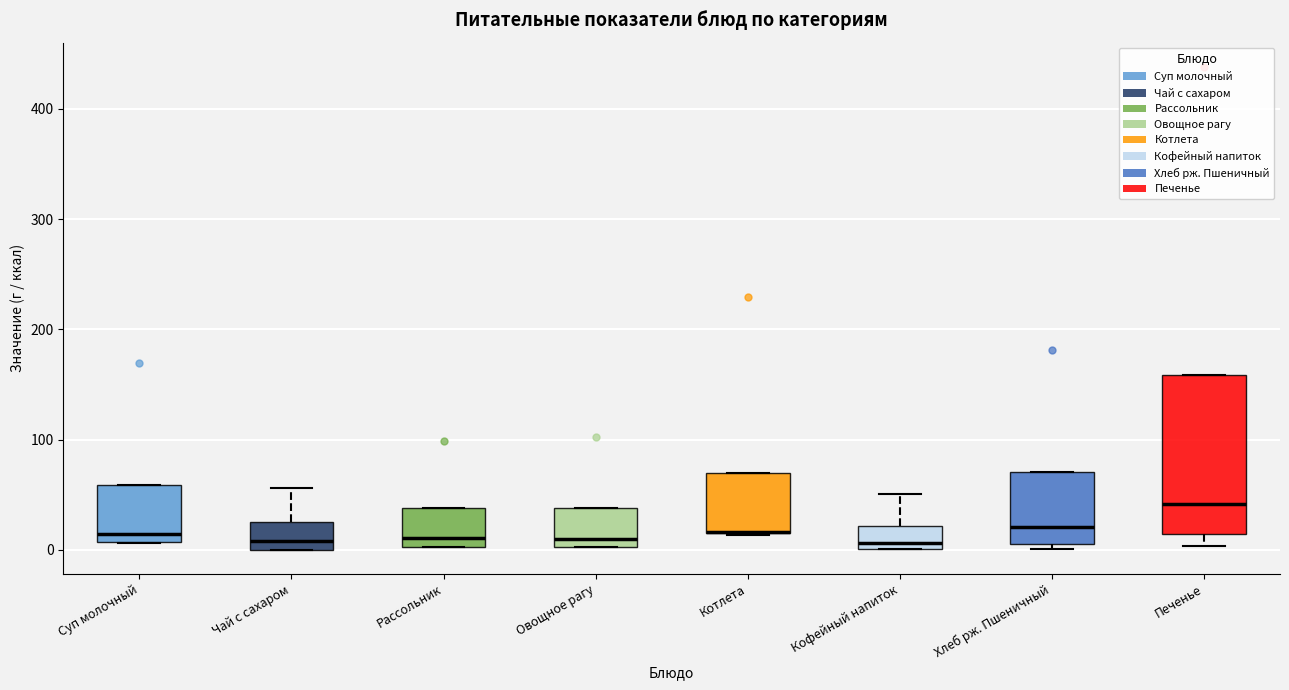

Reading left to right, read every box against the y-axis: the position of its median line, the range the box covers, and the ends of its whiskers. The values are not printed on the chart, so give them approximately, as read against the axis.

Суп молочный: median 10 (just above the box's lower edge), box 10 to 60, whiskers 10 to 60
Чай с сахаром: median 10, box 0 to 30, whiskers 0 to 60
Рассольник: median 10, box 0 to 40, whiskers 0 to 40
Овощное рагу: median 10, box 0 to 40, whiskers 0 to 40
Котлета: median 20 (drawn on the box's lower edge), box 10 to 70, whiskers 10 to 70
Кофейный напиток: median 10, box 0 to 20, whiskers 0 to 50
Хлеб рж. Пшеничный: median 20, box 10 to 70, whiskers 0 to 70
Печенье: median 40, box 10 to 160, whiskers 0 to 160